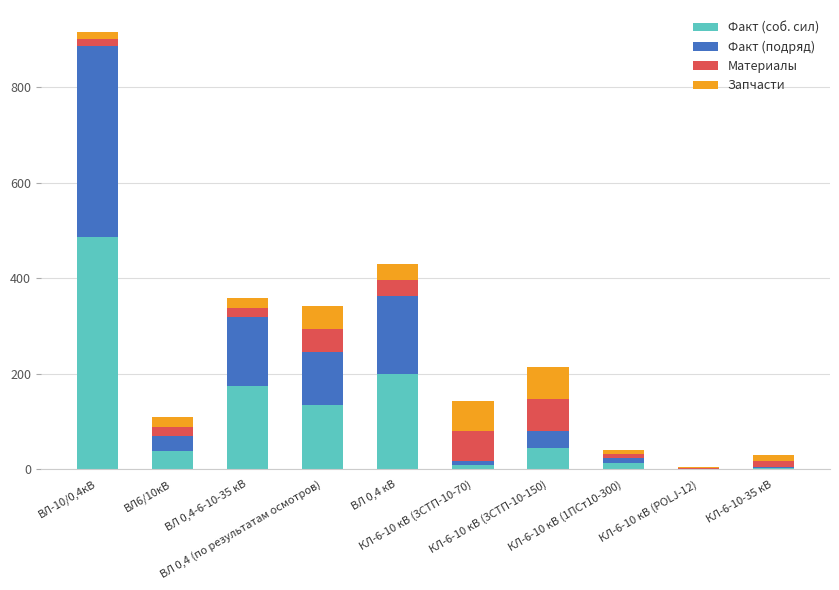

What is the highest value of the Факт (соб. сил) series?

487.3